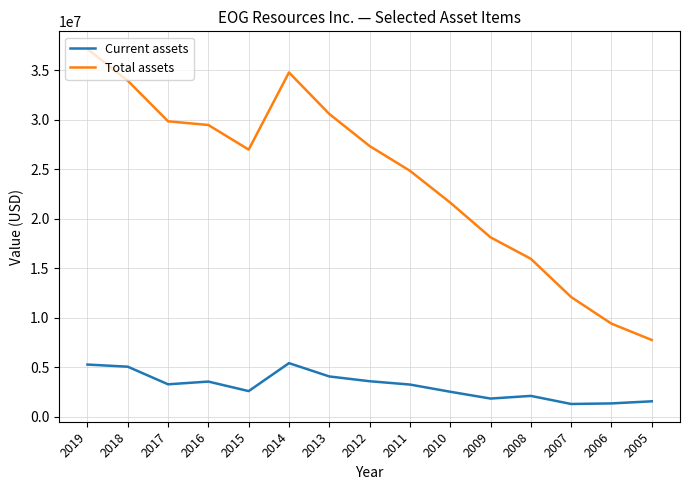

What is the maximum value shown in the chart?

37124608